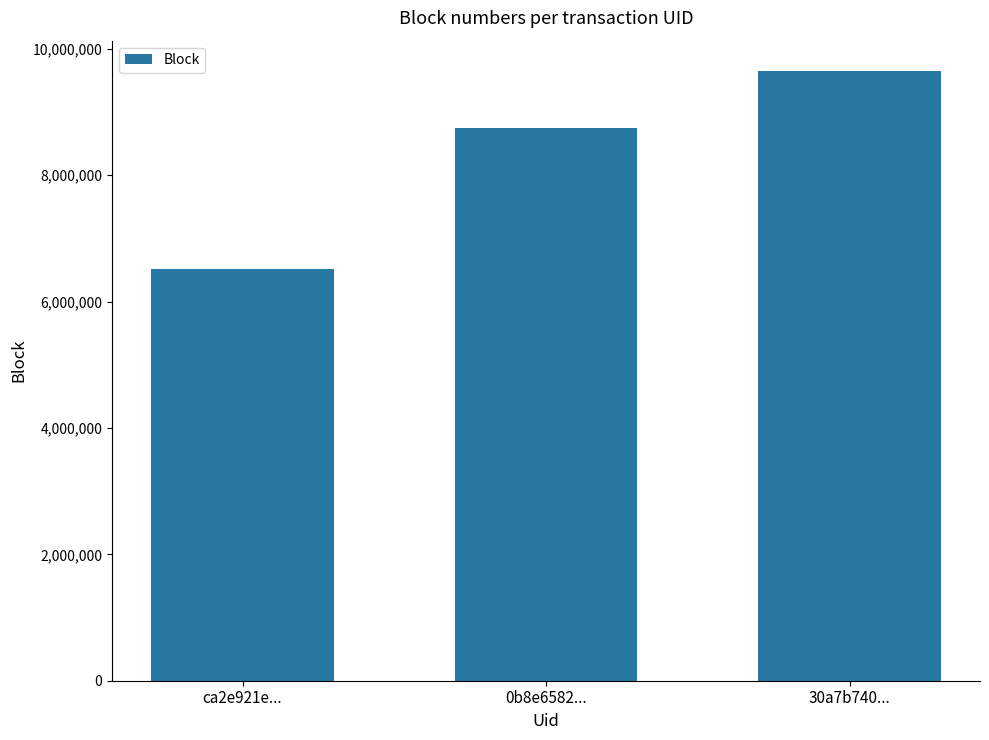

Are the bars horizontal?

No